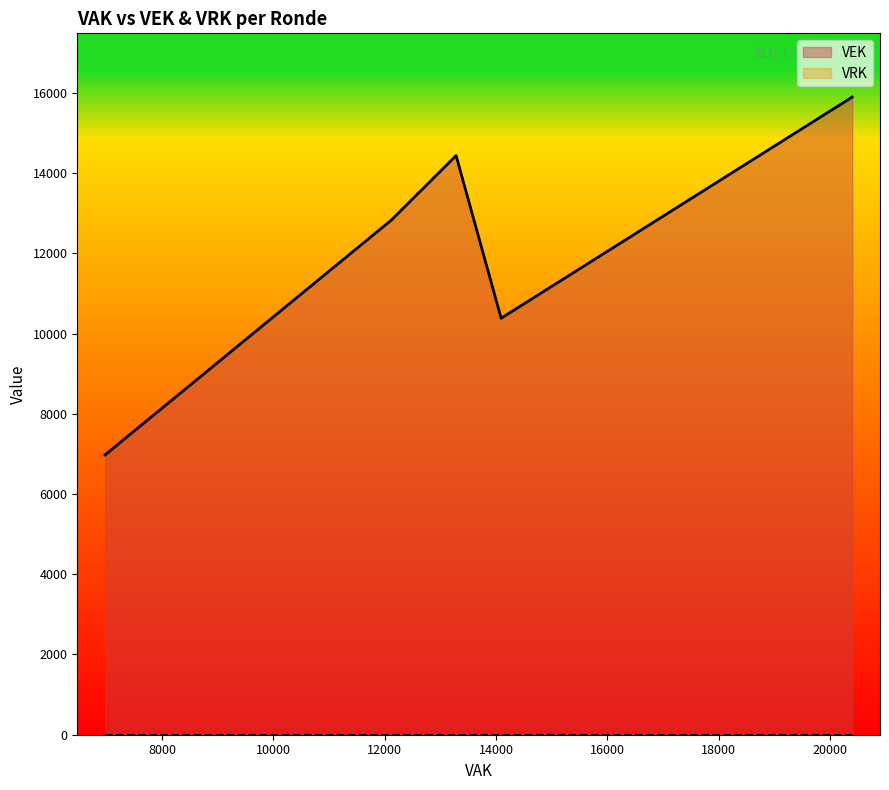

Reading right to left, extract all data points from this chart.

VEK: 2022 Opmaak - ontwerp=6977	2022 Opmaak - goedgekeurd=6977	2022 1ste aanpassing – ontwerp=6994	2022 1ste aanpassing – goedgekeurd=6994	2022 2de aanpassing – ontwerp=6994	2022 2de aanpassing – goedgekeurd=6994	2022 uitvoering=10381	2023 Opmaak - ontwerp=12830	2023 Opmaak – goedgekeurd=12830	2023 1ste aanpassing – ontwerp=14435	2023 1ste aanpassing – goedgekeurd=14435	2023 uitvoering=15893
VRK: 2022 Opmaak - ontwerp=0	2022 Opmaak - goedgekeurd=0	2022 1ste aanpassing – ontwerp=0	2022 1ste aanpassing – goedgekeurd=0	2022 2de aanpassing – ontwerp=0	2022 2de aanpassing – goedgekeurd=0	2022 uitvoering=0	2023 Opmaak - ontwerp=0	2023 Opmaak – goedgekeurd=0	2023 1ste aanpassing – ontwerp=0	2023 1ste aanpassing – goedgekeurd=0	2023 uitvoering=0